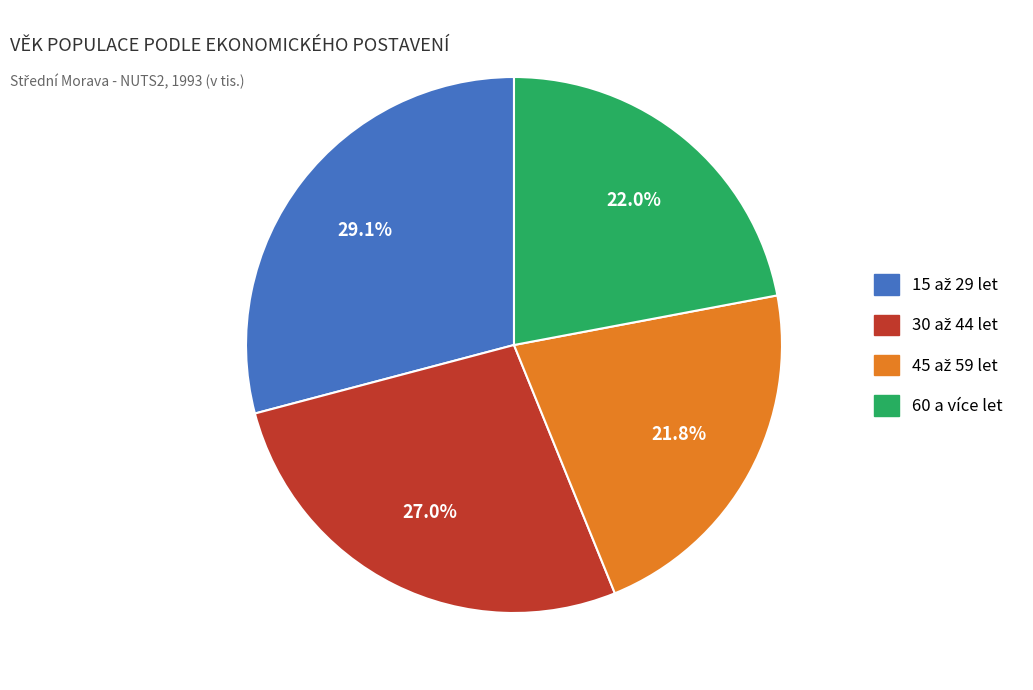

Is there a majority slice in this chart?

No